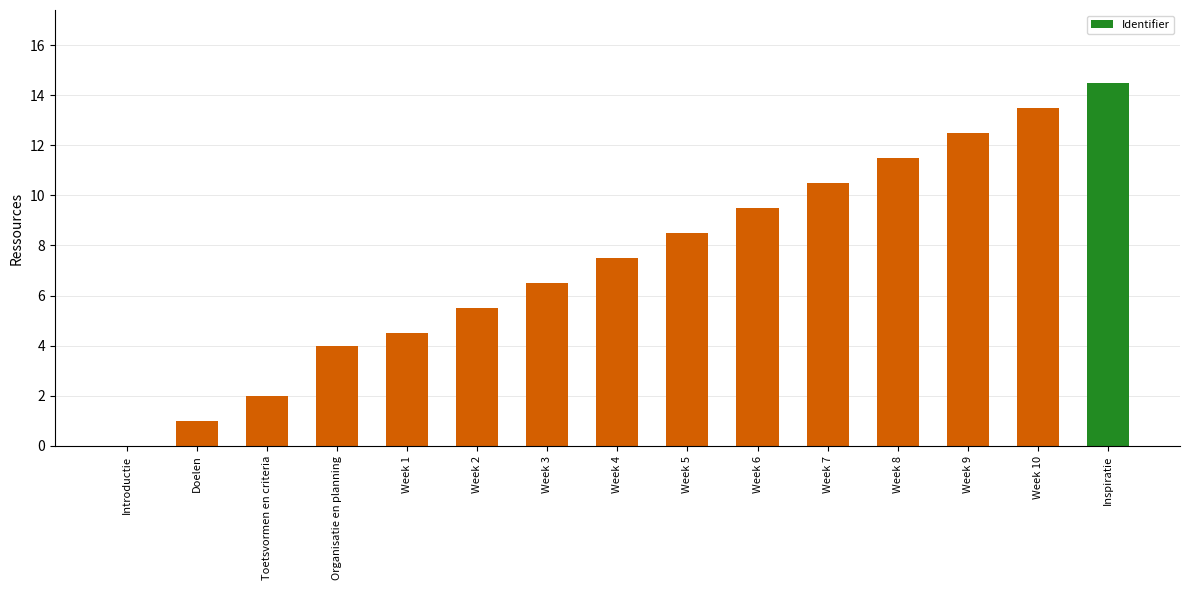

What is the change in value from Doelen to Week 4?

+6.5